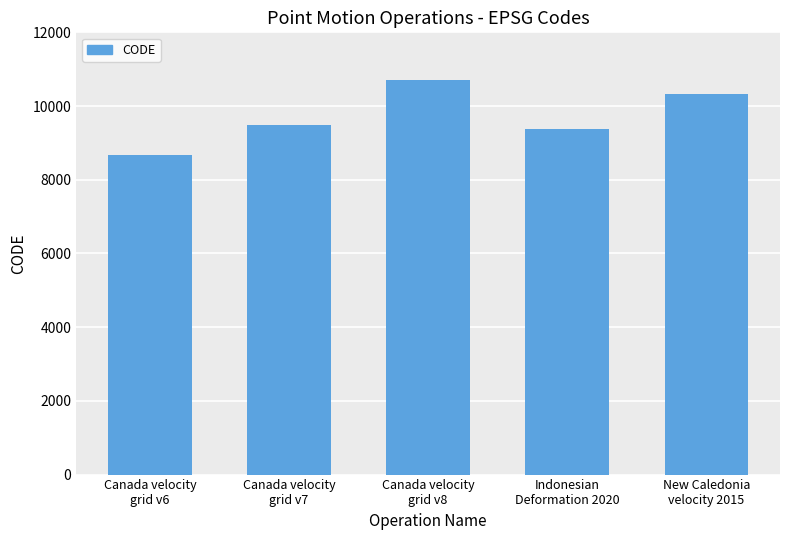

Rank the categories by value from lowest to highest.

Canada velocity
grid v6, Indonesian
Deformation 2020, Canada velocity
grid v7, New Caledonia
velocity 2015, Canada velocity
grid v8